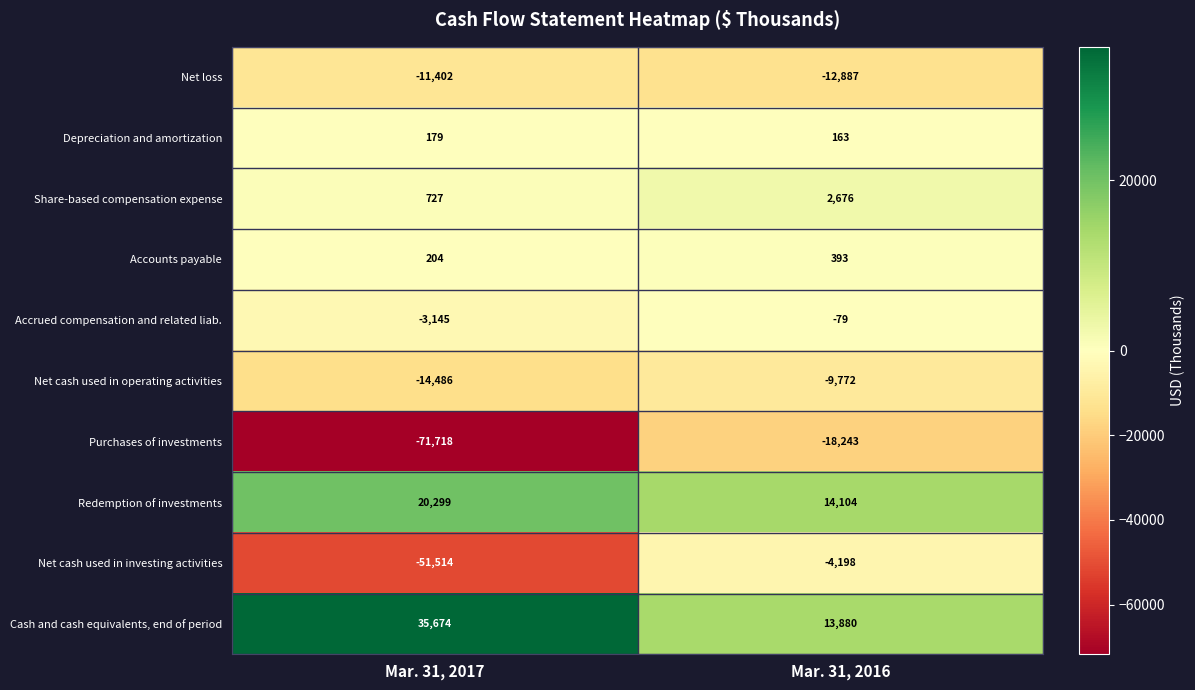

List the labels in order of Accrued compensation and related liab. value, largest first.

Mar. 31, 2016, Mar. 31, 2017